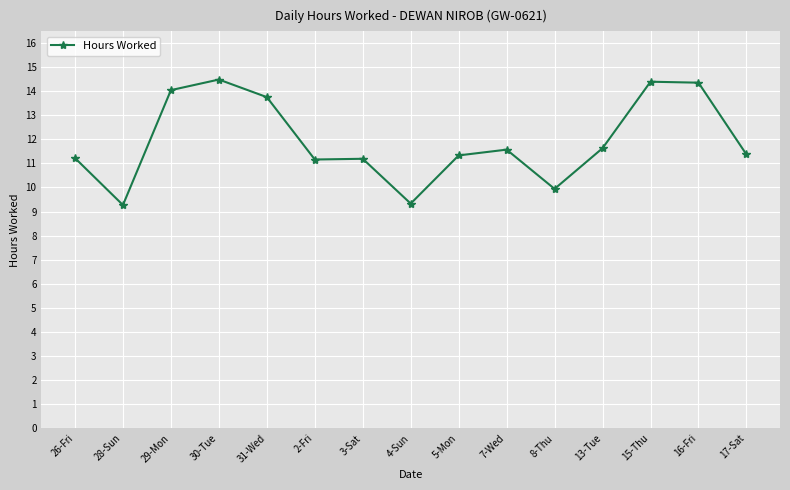

What position from the left is 28-Sun?

2